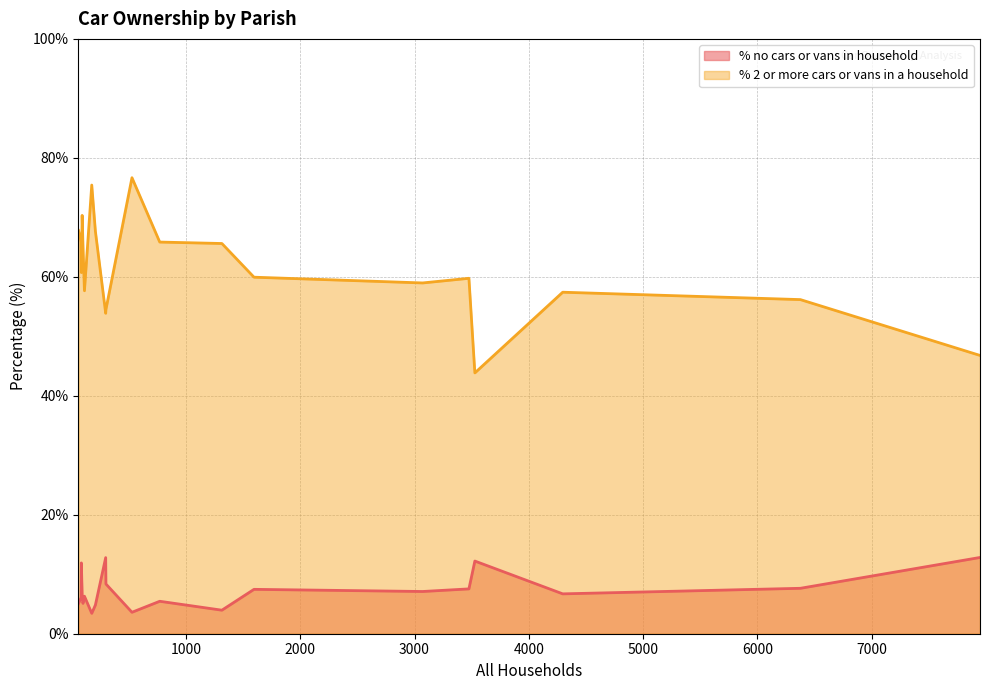

True or false: % no cars or vans in household has a value of 11.9 at Edmondsham.

True